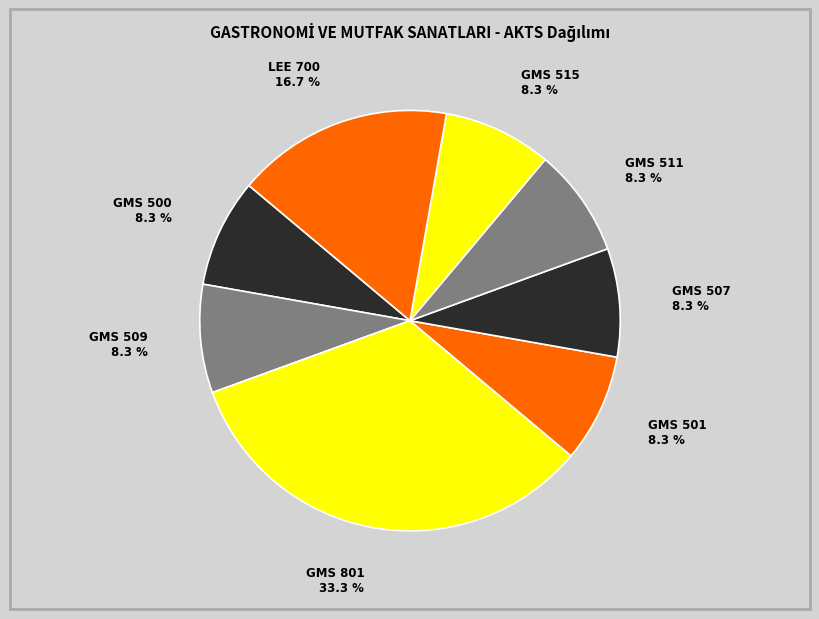

To the nearest percent, what is the difference between the largest and smallest slice percentages?

25%